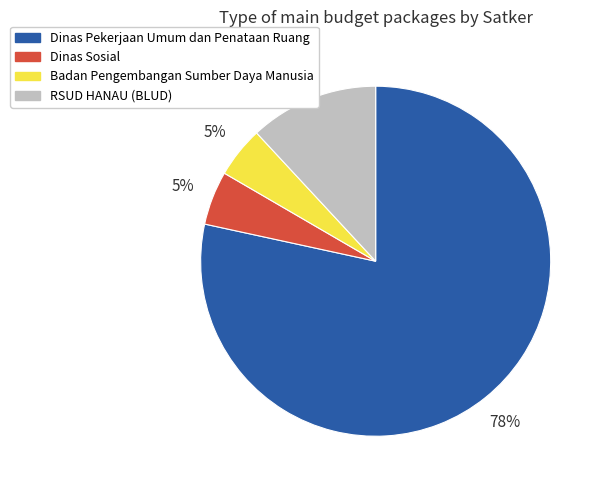

Count the number of slices in the pie.

4